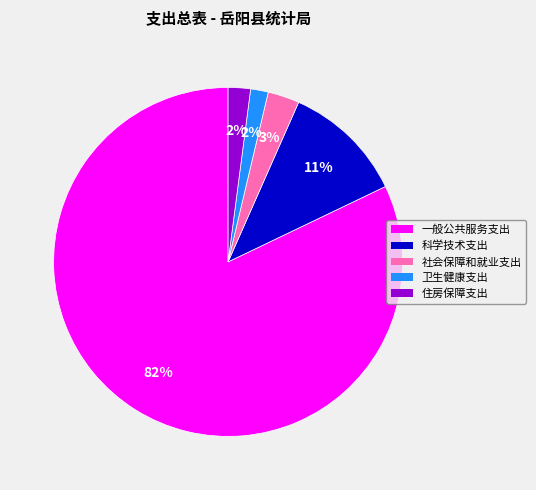

To the nearest percent, what is the difference between the largest and smallest slice percentages?

80%